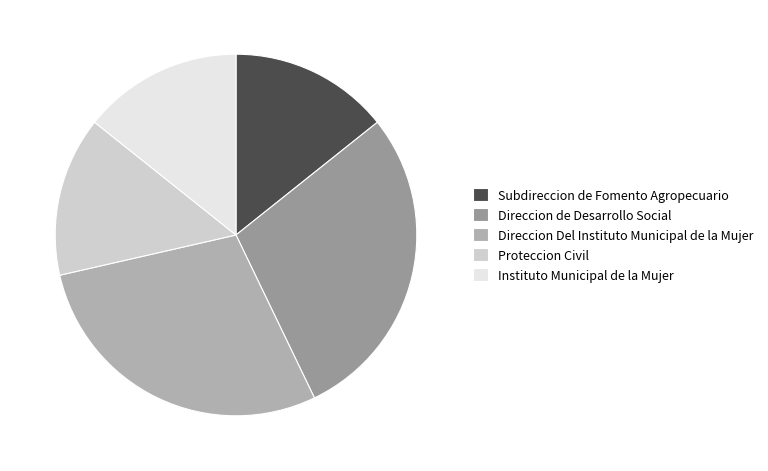

Does Instituto Municipal de la Mujer account for over 50% of the chart?

No